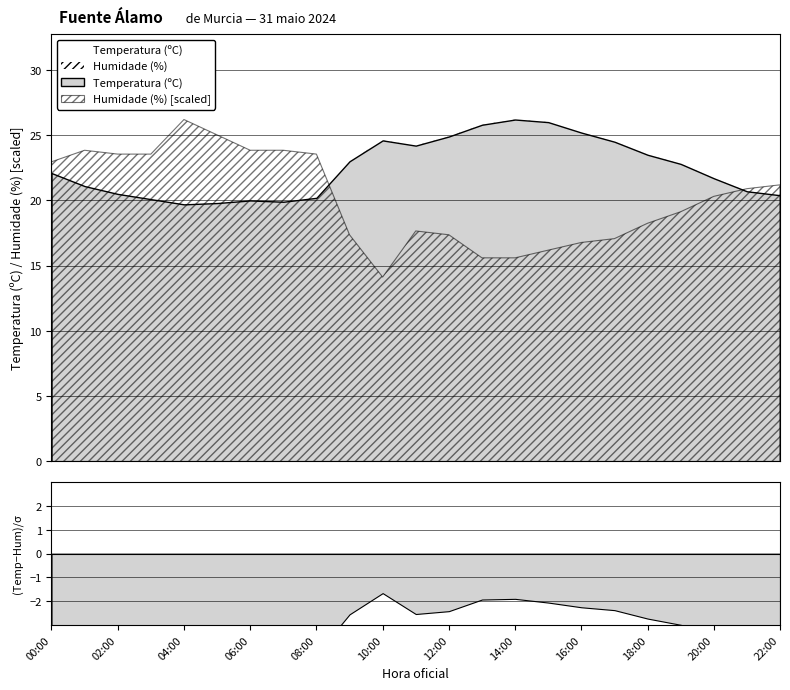

At which category does Temperatura (ºC) reach its first local valley?

04:00